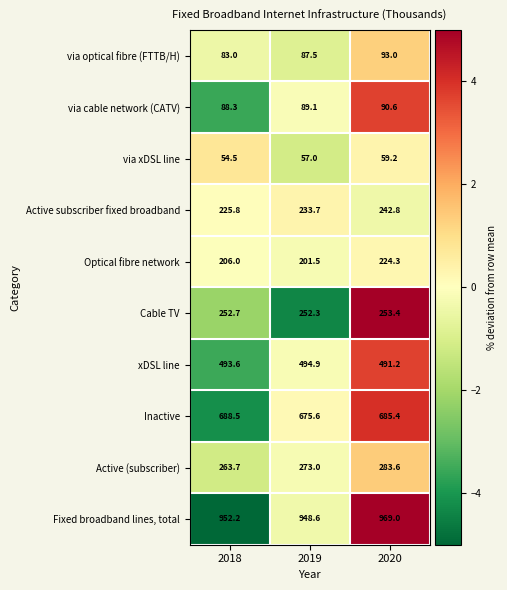

Which series has the widest spread of values?

Optical fibre network